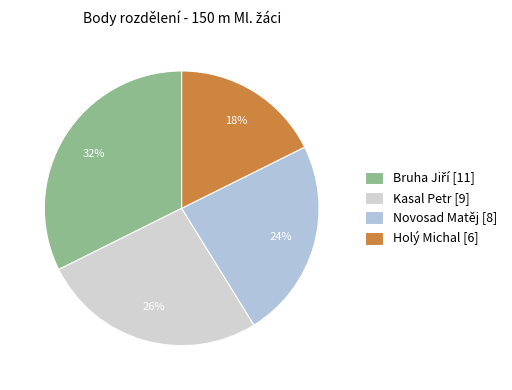

Combined, do Holý Michal and Novosad Matěj account for over 50%?

No